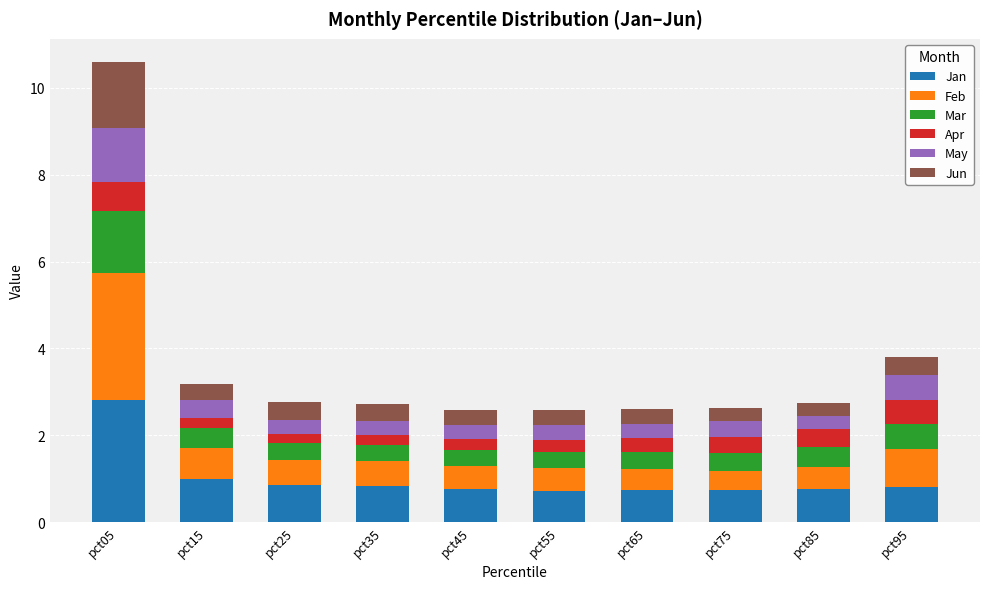

What is the minimum value for Jan?

0.7